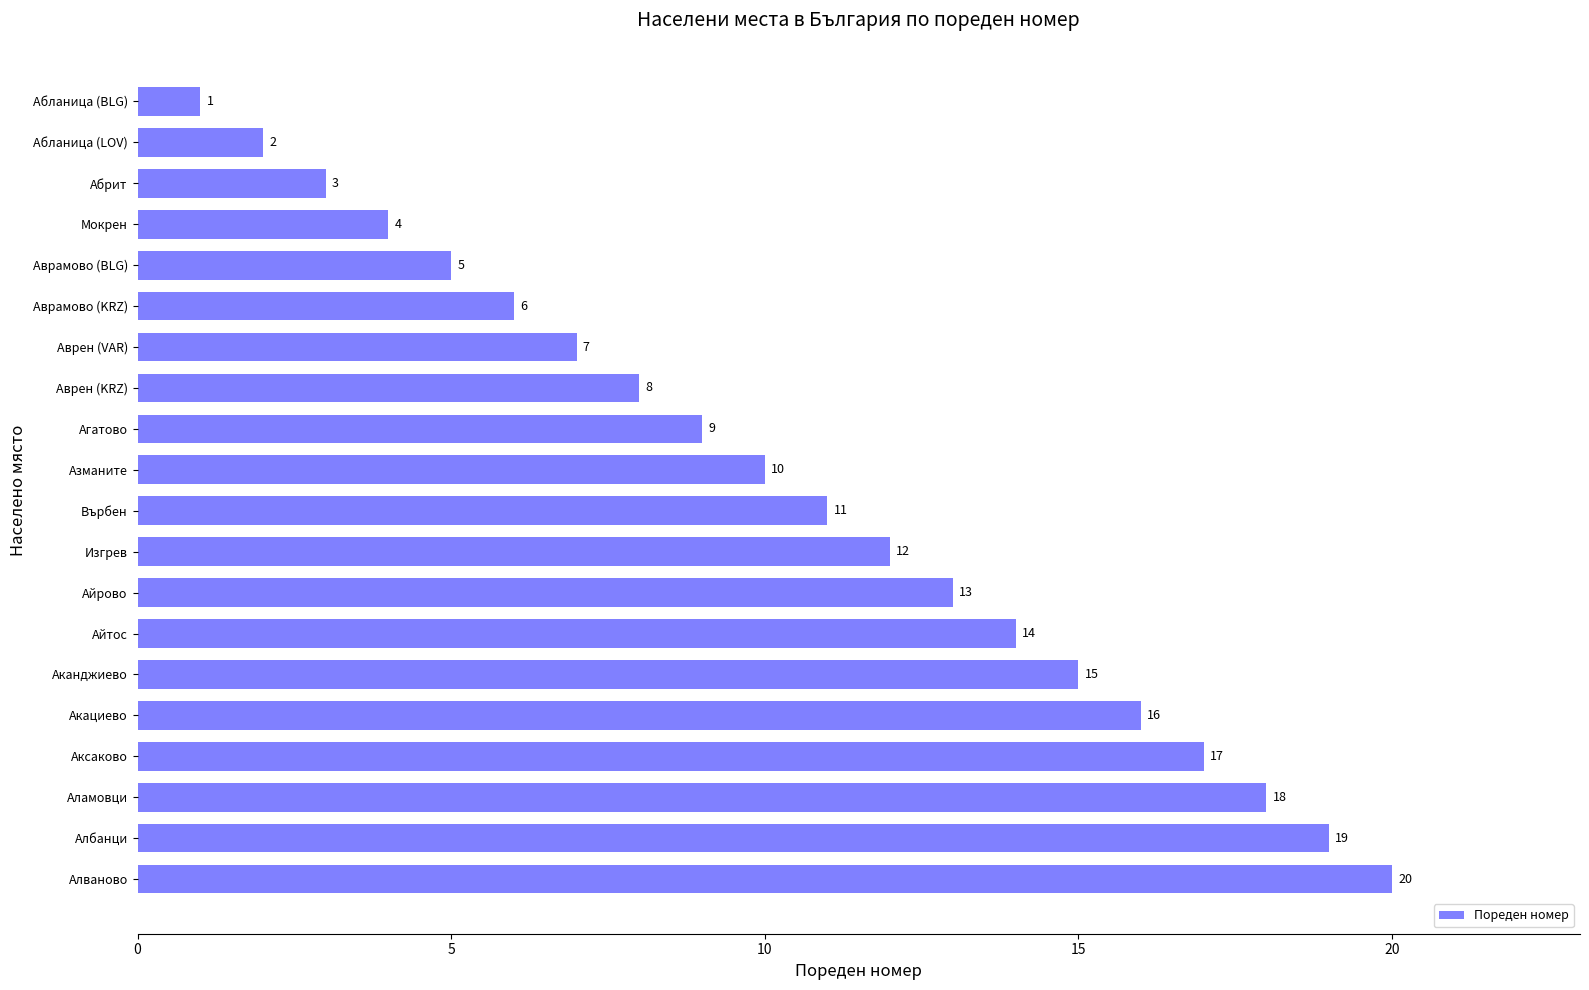

What is the label of the 19th bar from the bottom?

Абланица (LOV)